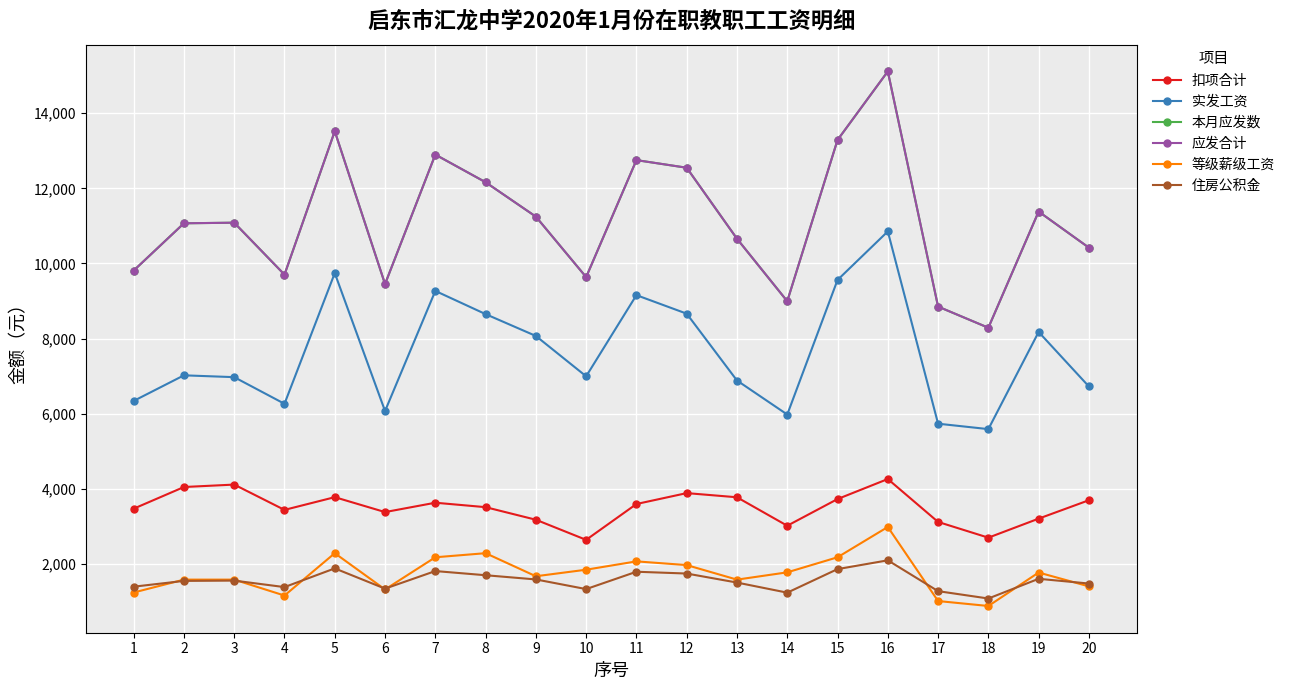

At which category does 本月应发数 reach its first local valley?

4